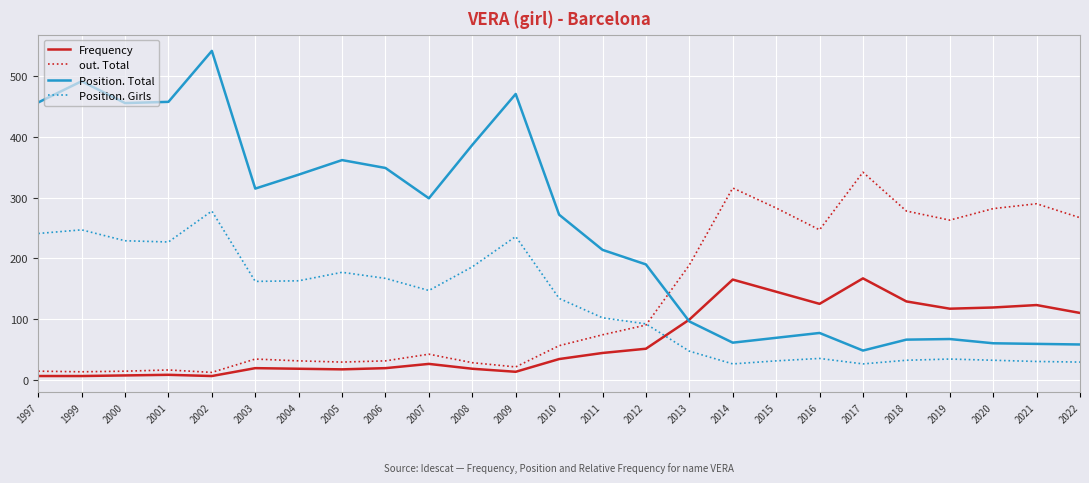

The Position. Girls series shows 92 at 2012. True or false?

True